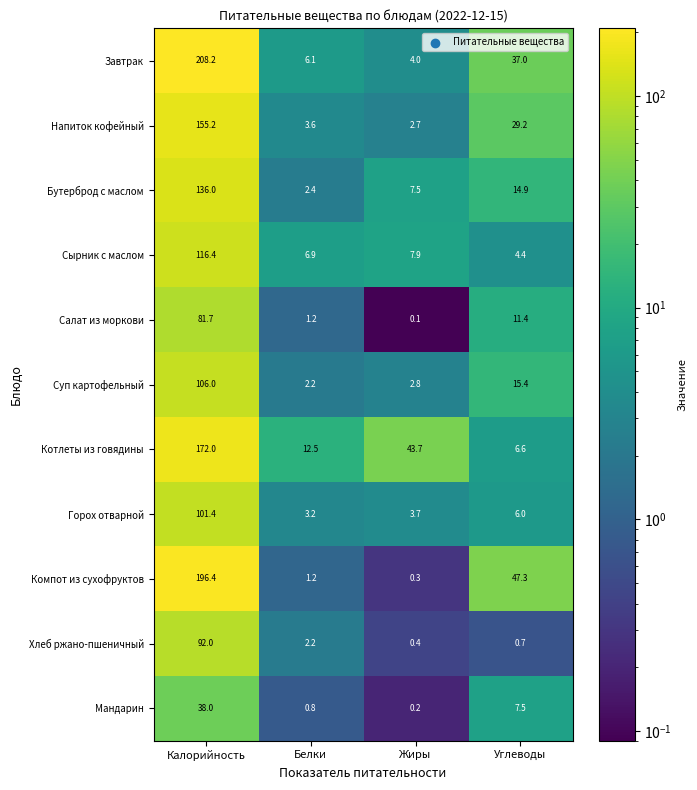

What is the difference between the second highest and minimum values in the Салат из моркови series?

11.3